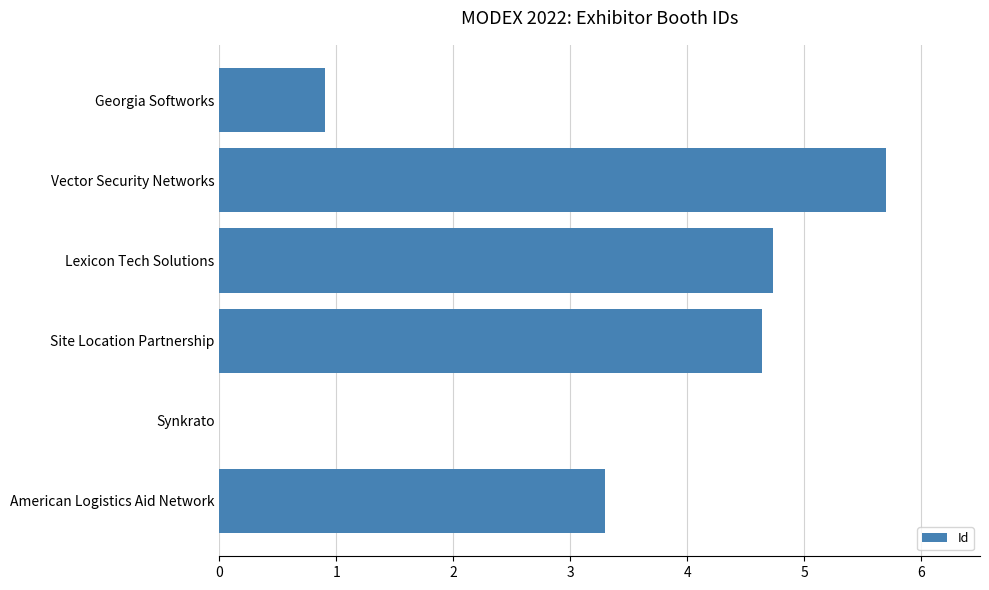

Does the chart contain stacked bars?

No